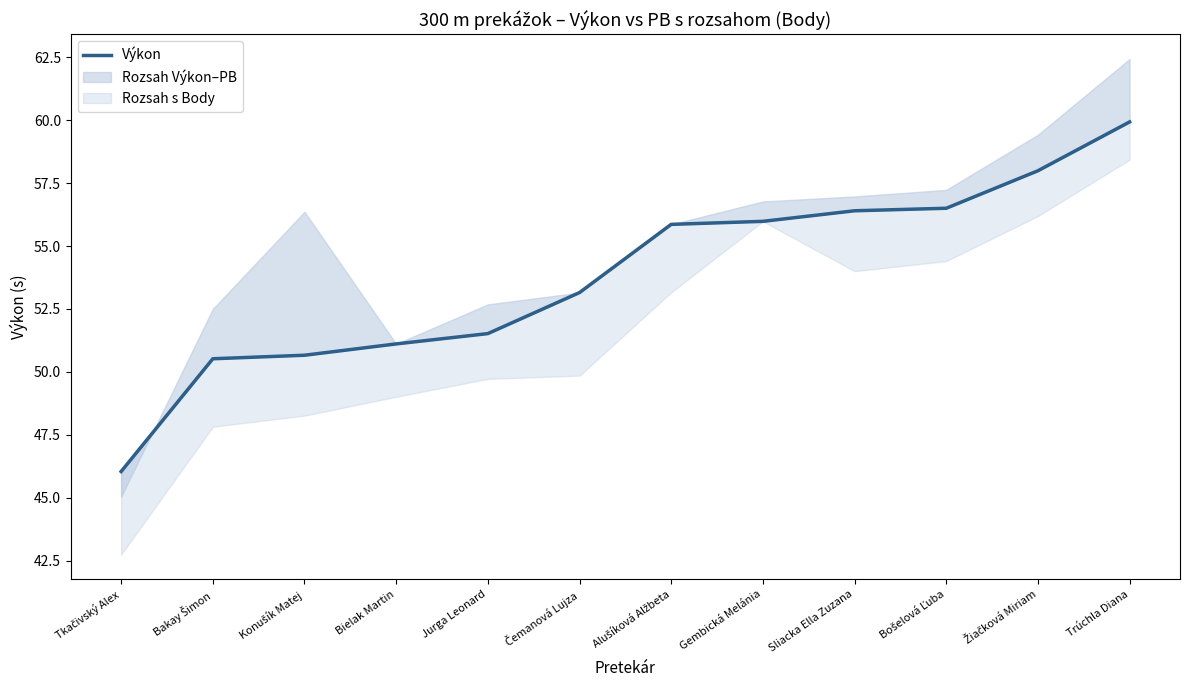

What is the maximum value shown in the chart?

59.9